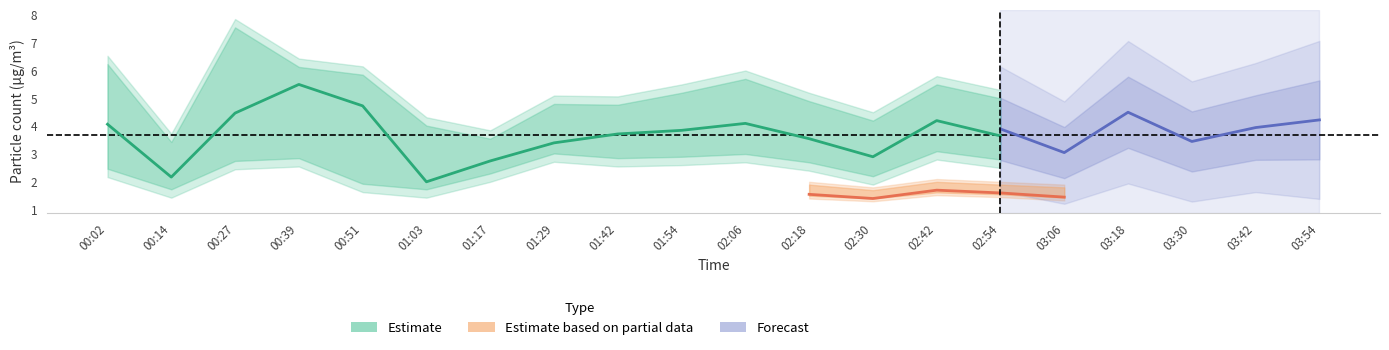

Does the chart have visible grid lines?

No